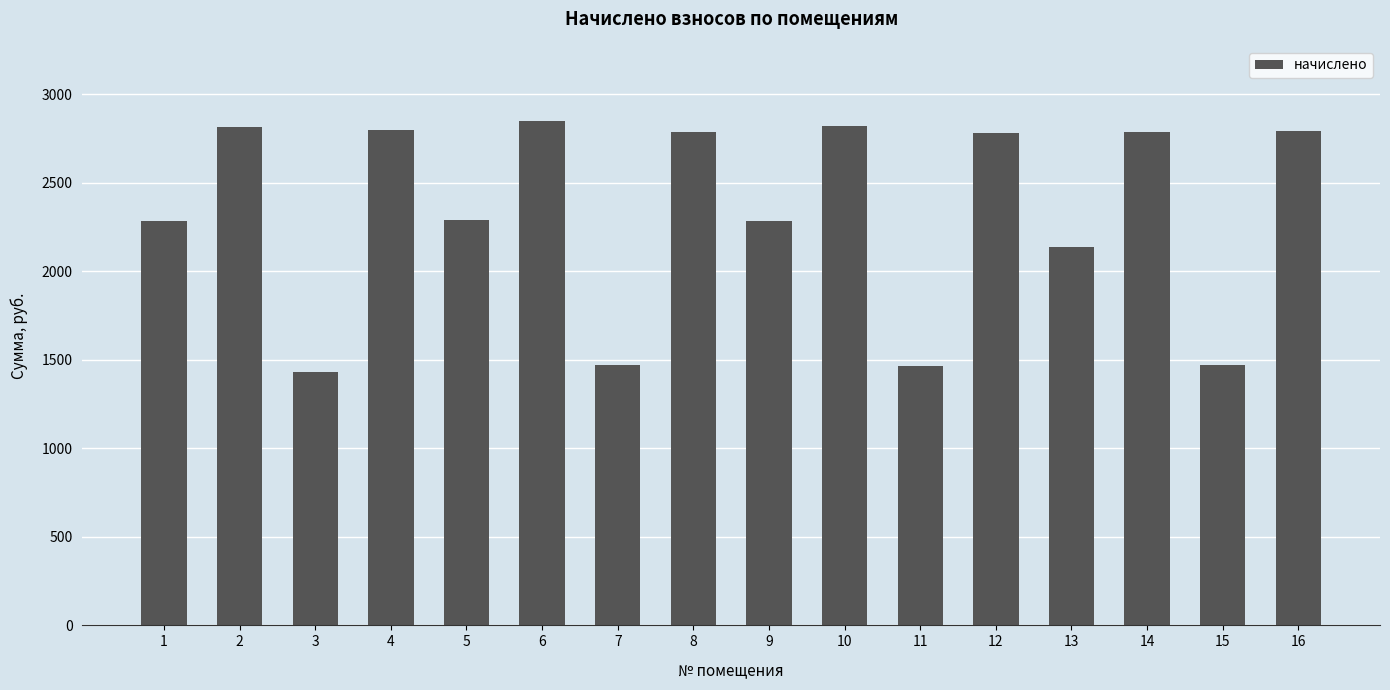

What is the change in value from 3 to 12?

+1349.9